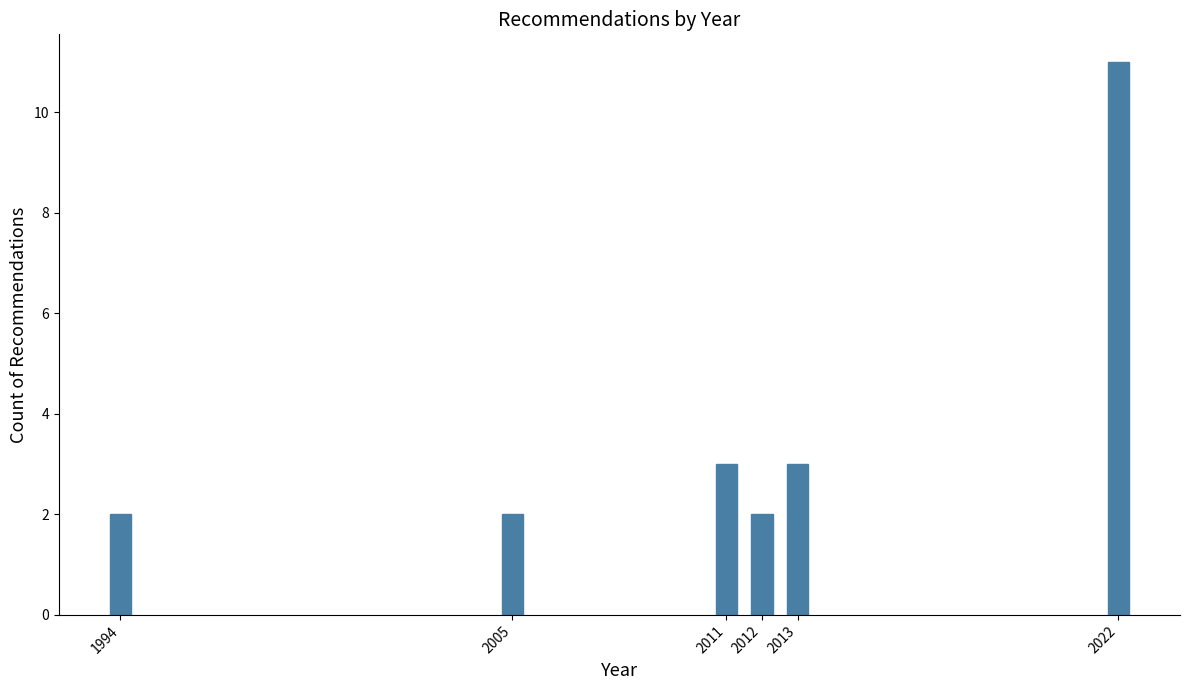

Reading left to right, transcribe all the data shown in this chart.

2	2	3	2	3	11